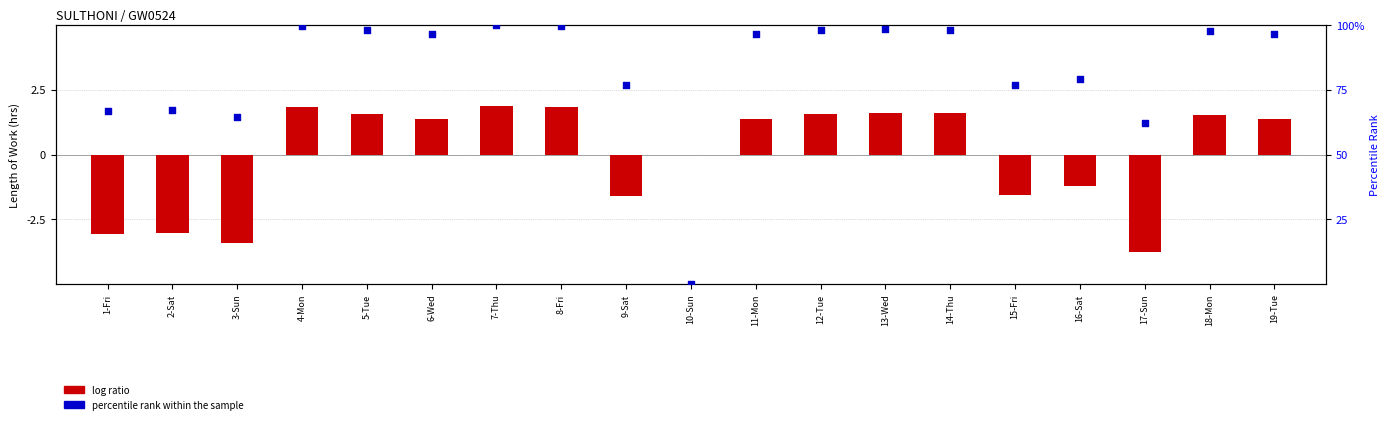

What are all the series names shown in the legend?

log ratio, percentile rank within the sample